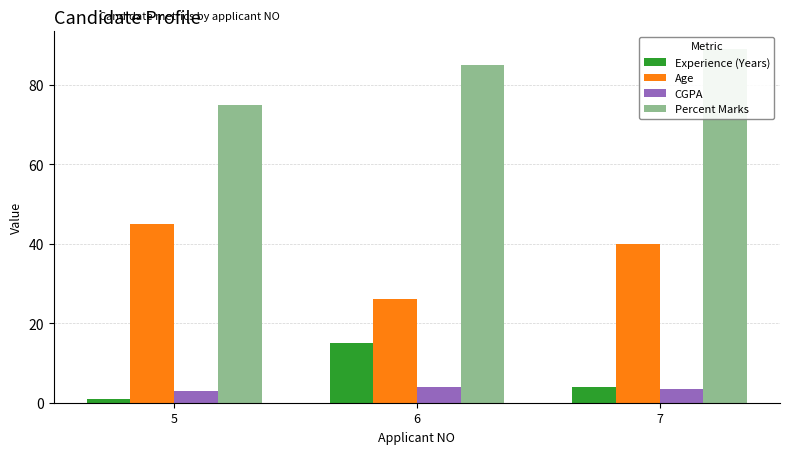

Rank the series at 7 from lowest to highest value.

CGPA, Experience (Years), Age, Percent Marks